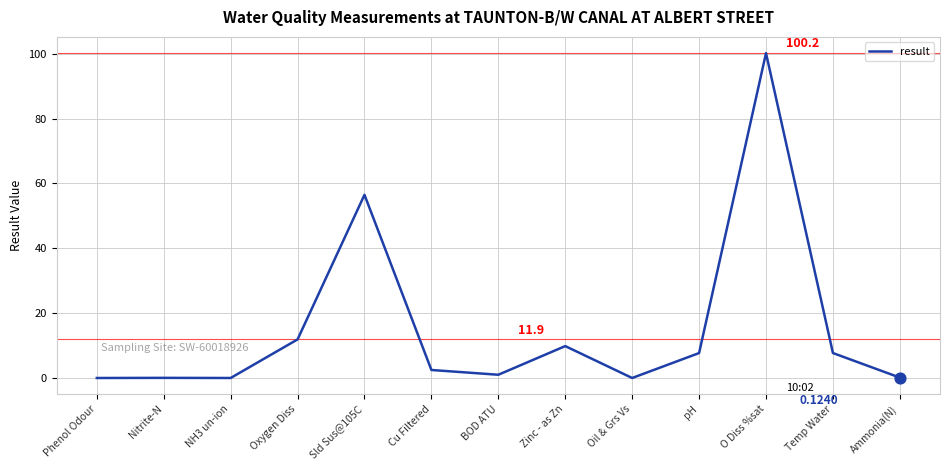

Between NH3 un-ion and Zinc - as Zn, which is larger?

Zinc - as Zn